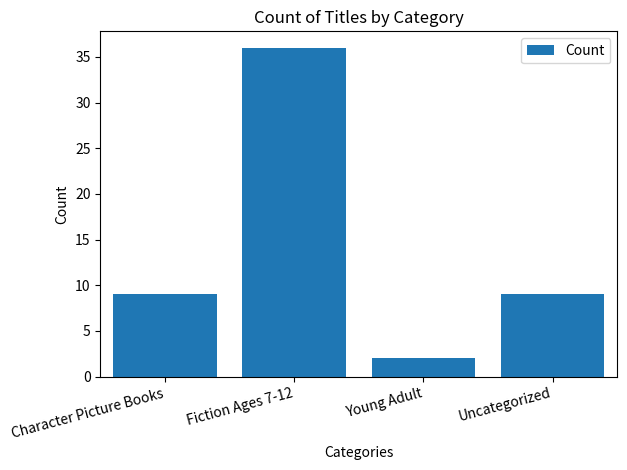

True or false: the data shows 15 at Uncategorized.

False